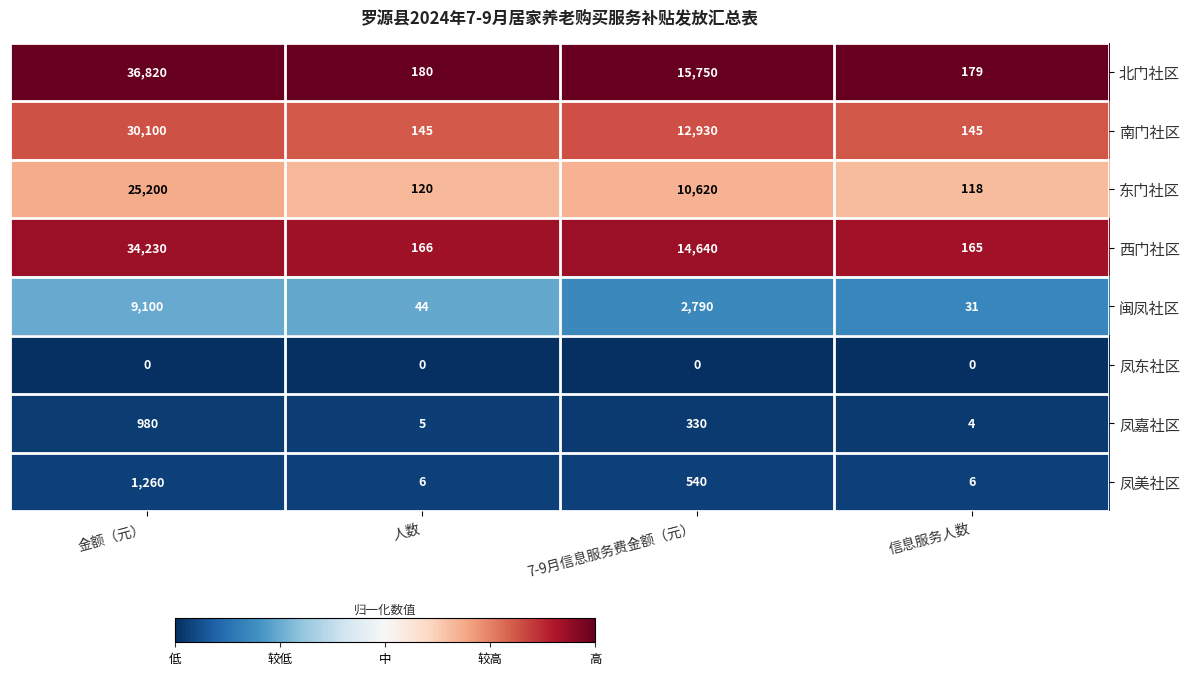

What is the difference between the highest and lowest values at 7-9月信息服务费金额（元）?

15750